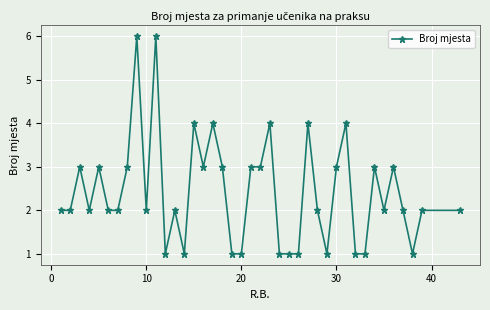

True or false: there are more than 1 points higher than both neighbors.

True